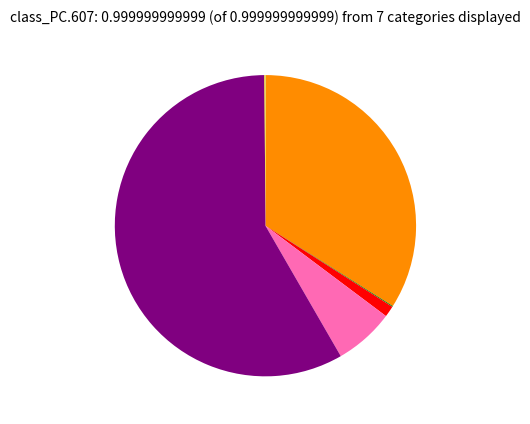

Does any single category account for the majority?

Yes